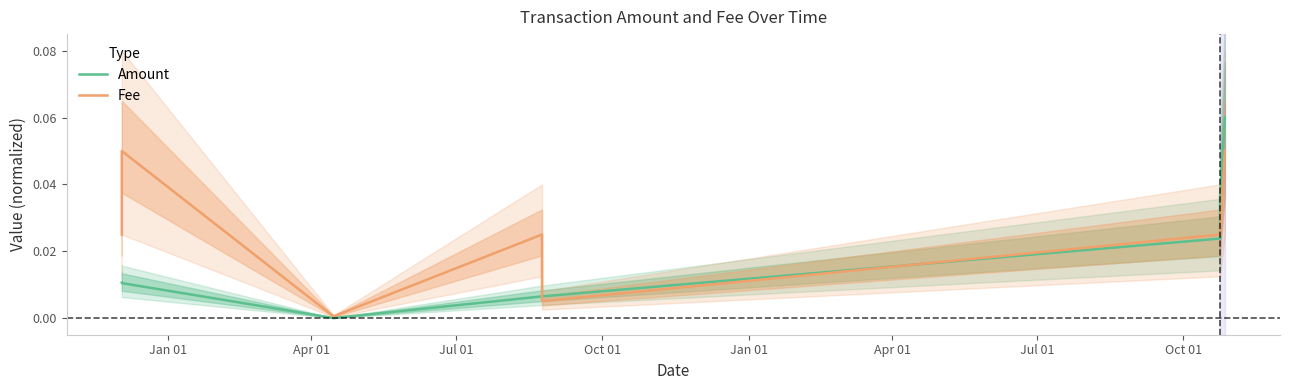

What are all the series names shown in the legend?

Amount, Fee